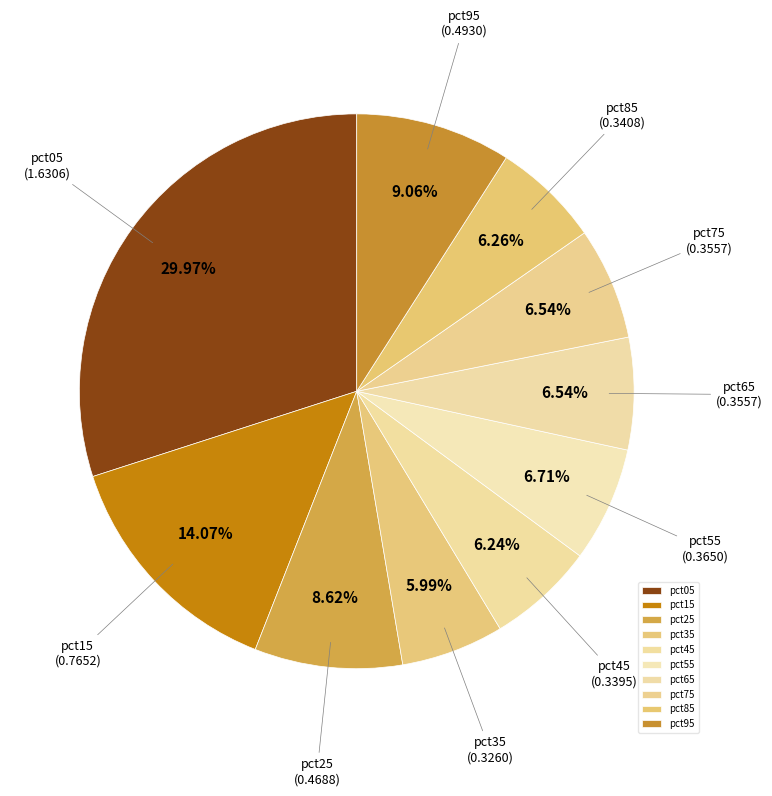

To the nearest percent, what portion does pct65 represent?

7%